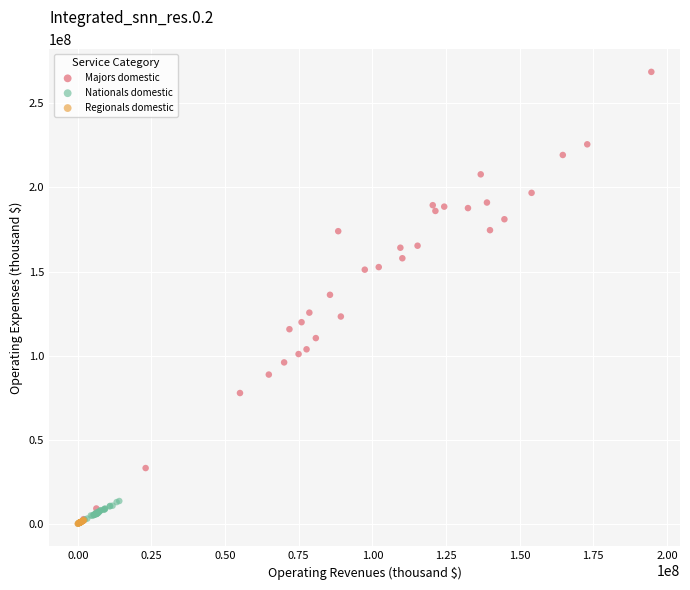

Which series contains the highest Y value?

Majors domestic